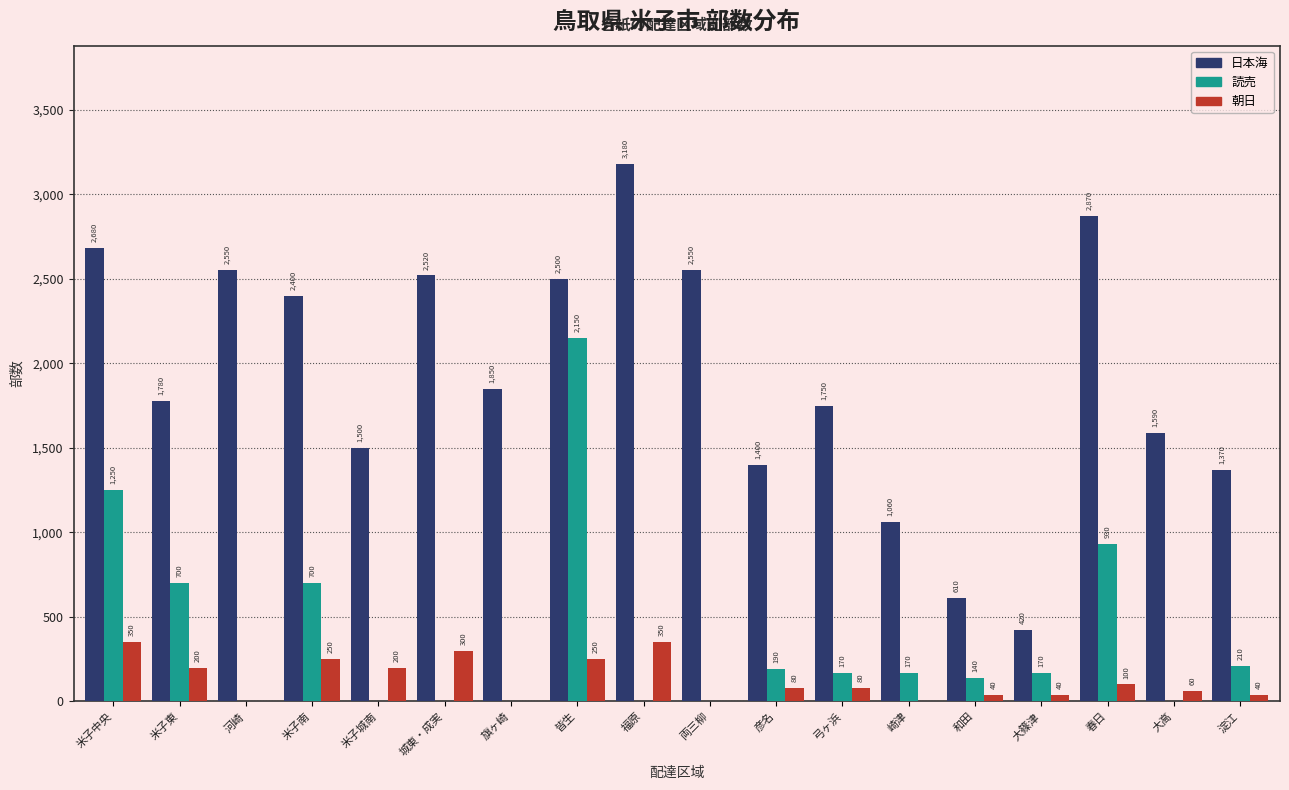

Reading right to left, what are all the values shown in this chart?

日本海: 淀江=1370	大高=1590	春日=2870	大篠津=420	和田=610	崎津=1060	弓ヶ浜=1750	彦名=1400	両三柳=2550	福原=3180	皆生=2500	旗ヶ崎=1850	城東・成実=2520	米子城南=1500	米子南=2400	河崎=2550	米子東=1780	米子中央=2680
読売: 淀江=210	大高=0	春日=930	大篠津=170	和田=140	崎津=170	弓ヶ浜=170	彦名=190	両三柳=0	福原=0	皆生=2150	旗ヶ崎=0	城東・成実=0	米子城南=0	米子南=700	河崎=0	米子東=700	米子中央=1250
朝日: 淀江=40	大高=60	春日=100	大篠津=40	和田=40	崎津=0	弓ヶ浜=80	彦名=80	両三柳=0	福原=350	皆生=250	旗ヶ崎=0	城東・成実=300	米子城南=200	米子南=250	河崎=0	米子東=200	米子中央=350